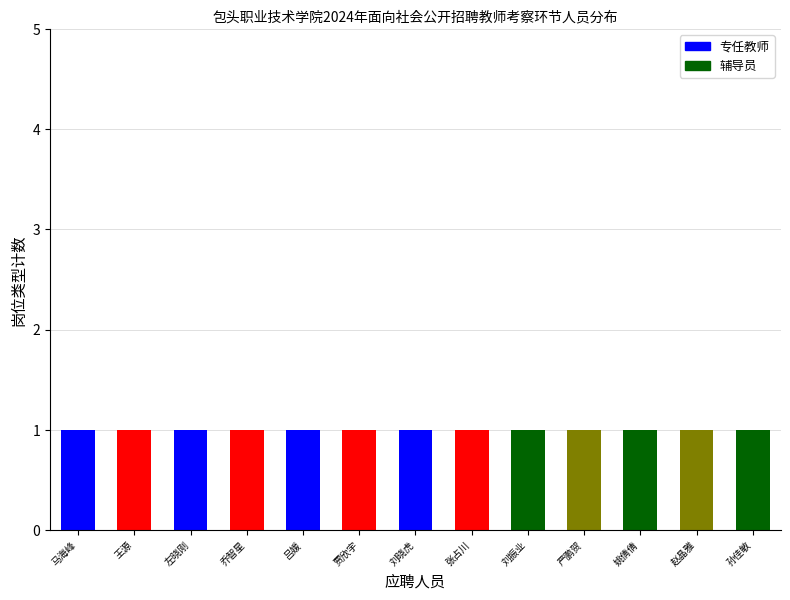

How many groups of bars are there?

13